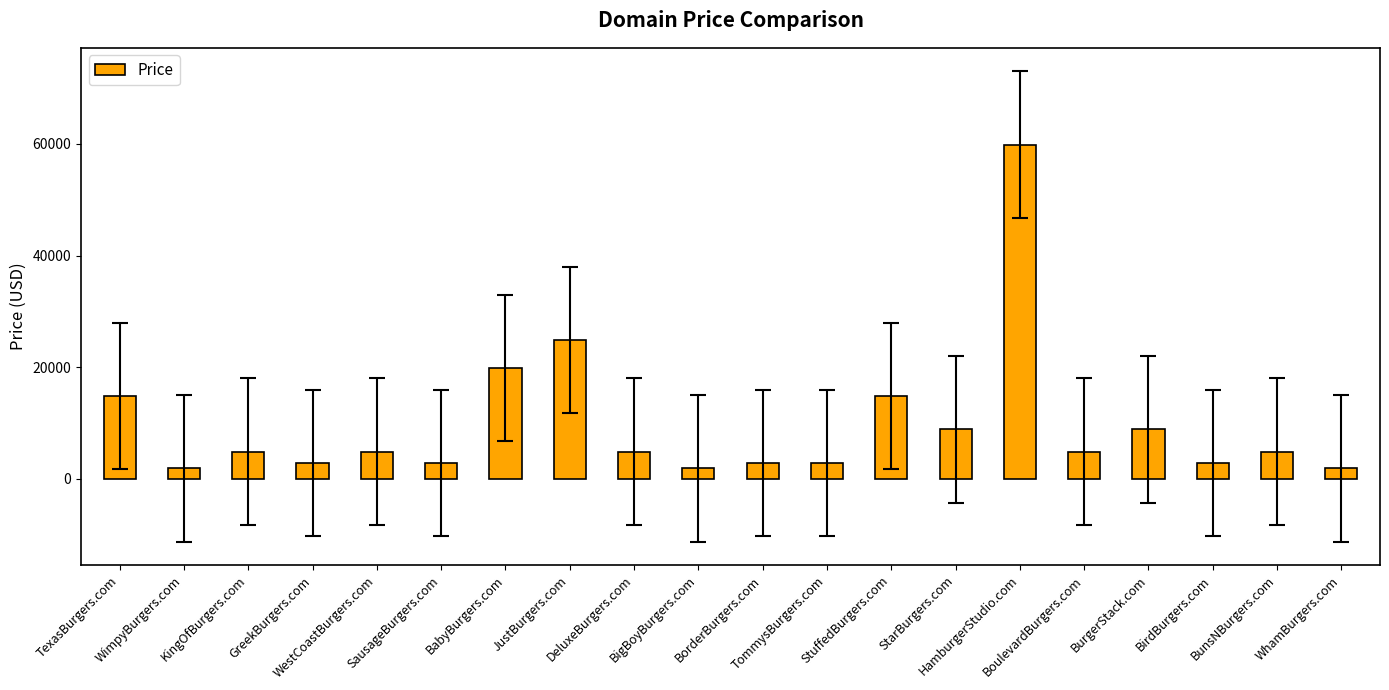

What is the average value?

9838